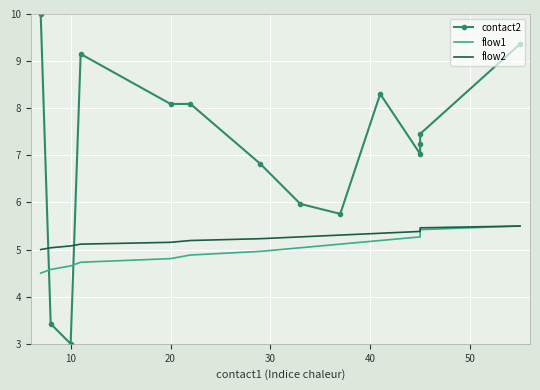

True or false: flow1 has more than 2 points higher than both neighbors.

False